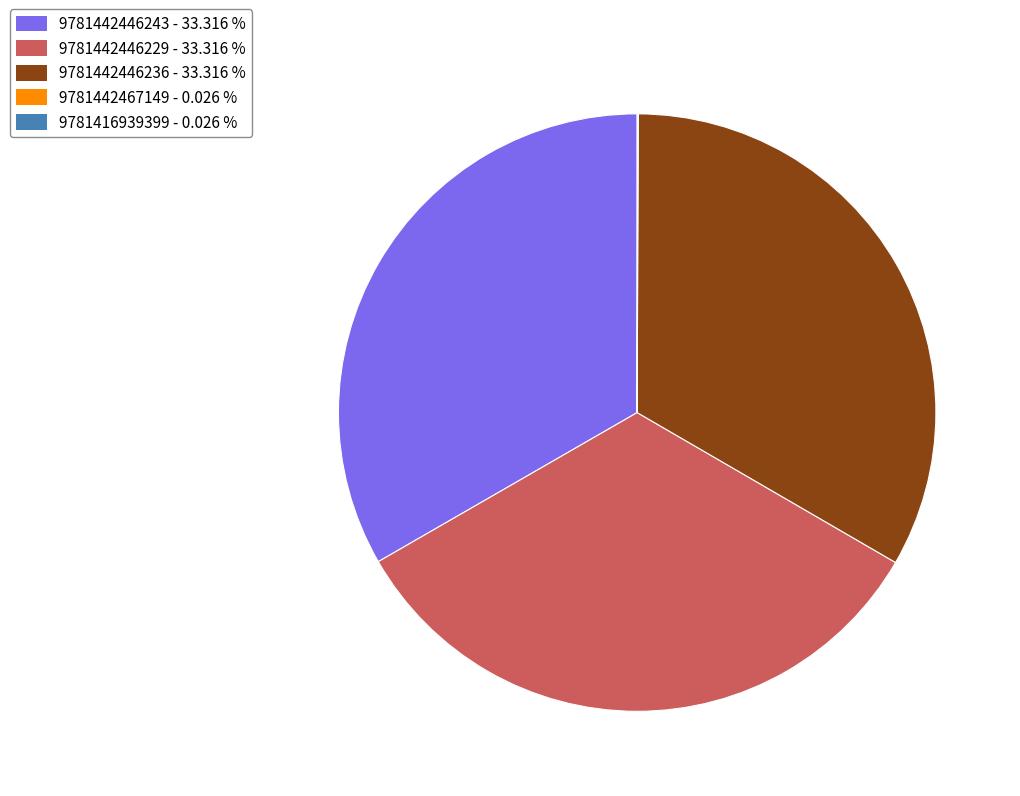

Is there a majority slice in this chart?

No